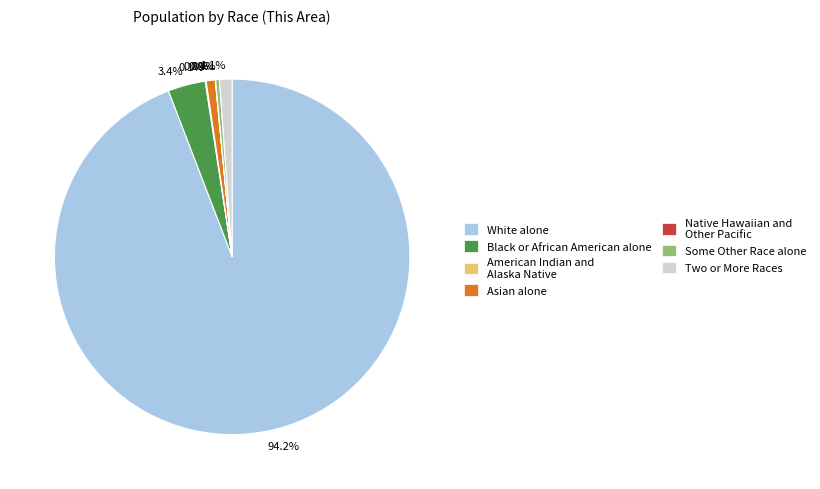

How much of the chart is everything except 1.1%?

98.9%